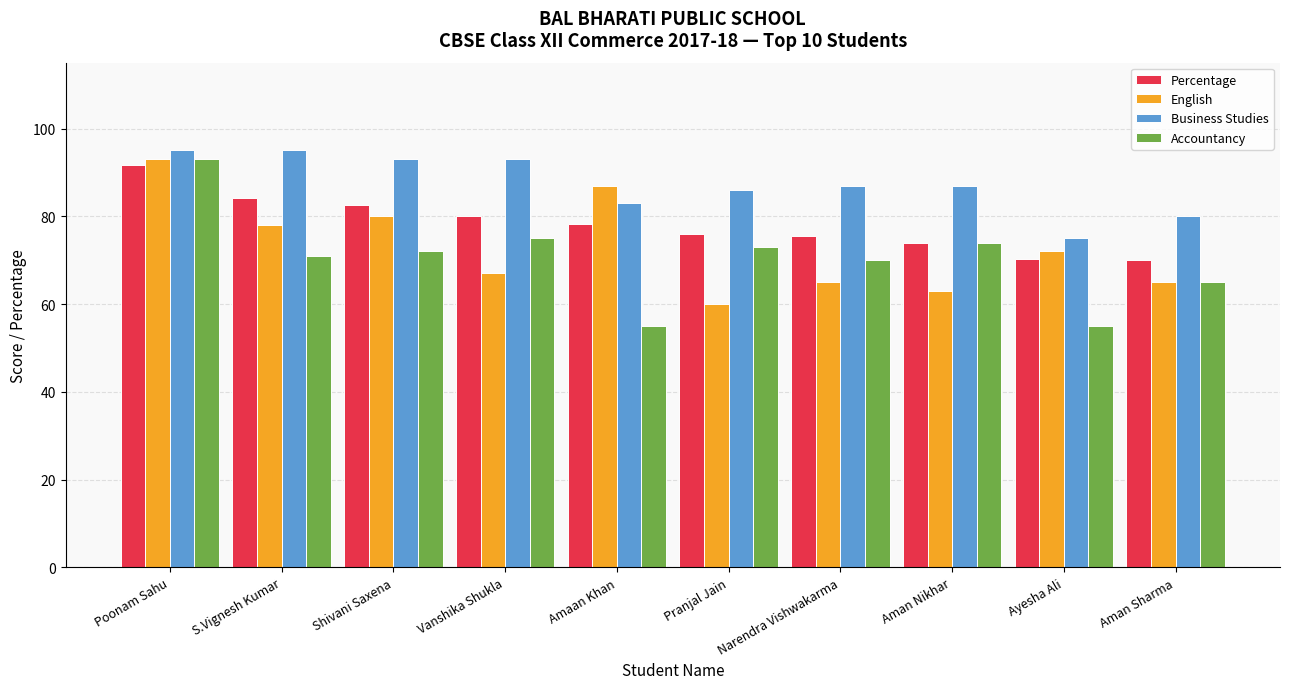

Where does the Accountancy series first go above 72?

Poonam Sahu